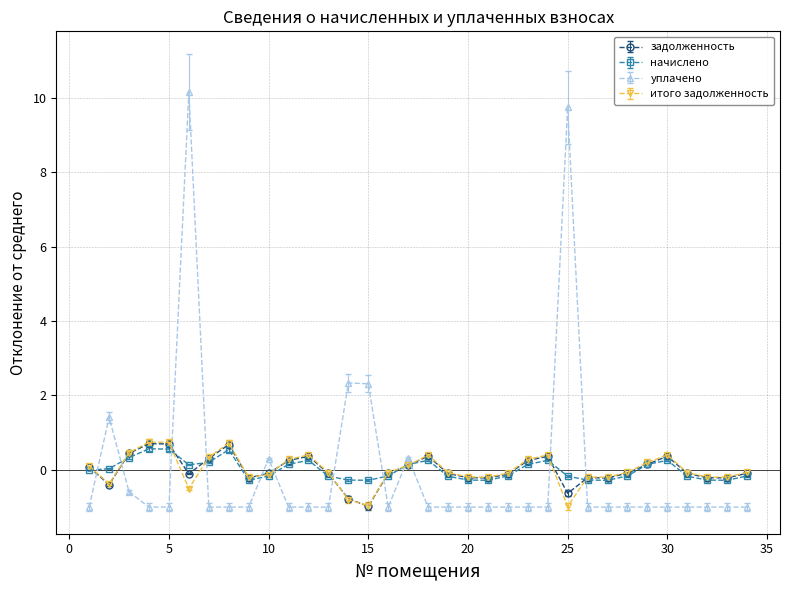

Which series has the largest range (max minus min)?

уплачено